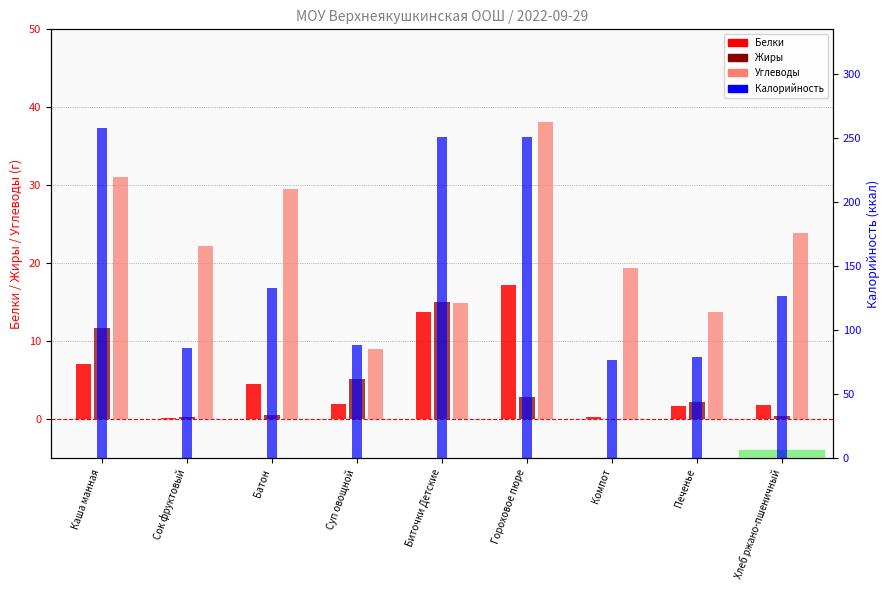

Between Сок фруктовый and Батон, which series saw the biggest shift?

Калорийность